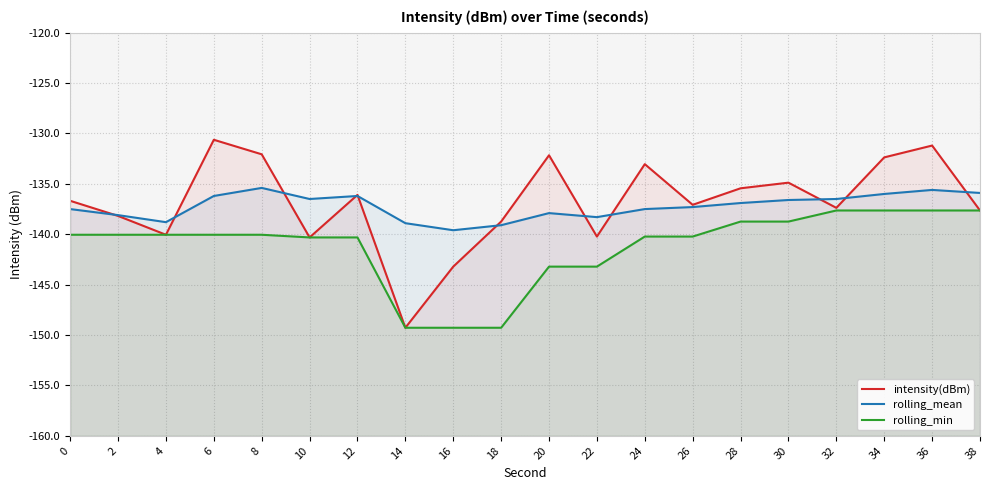

At how many categories does at least one series exceed -132?

2